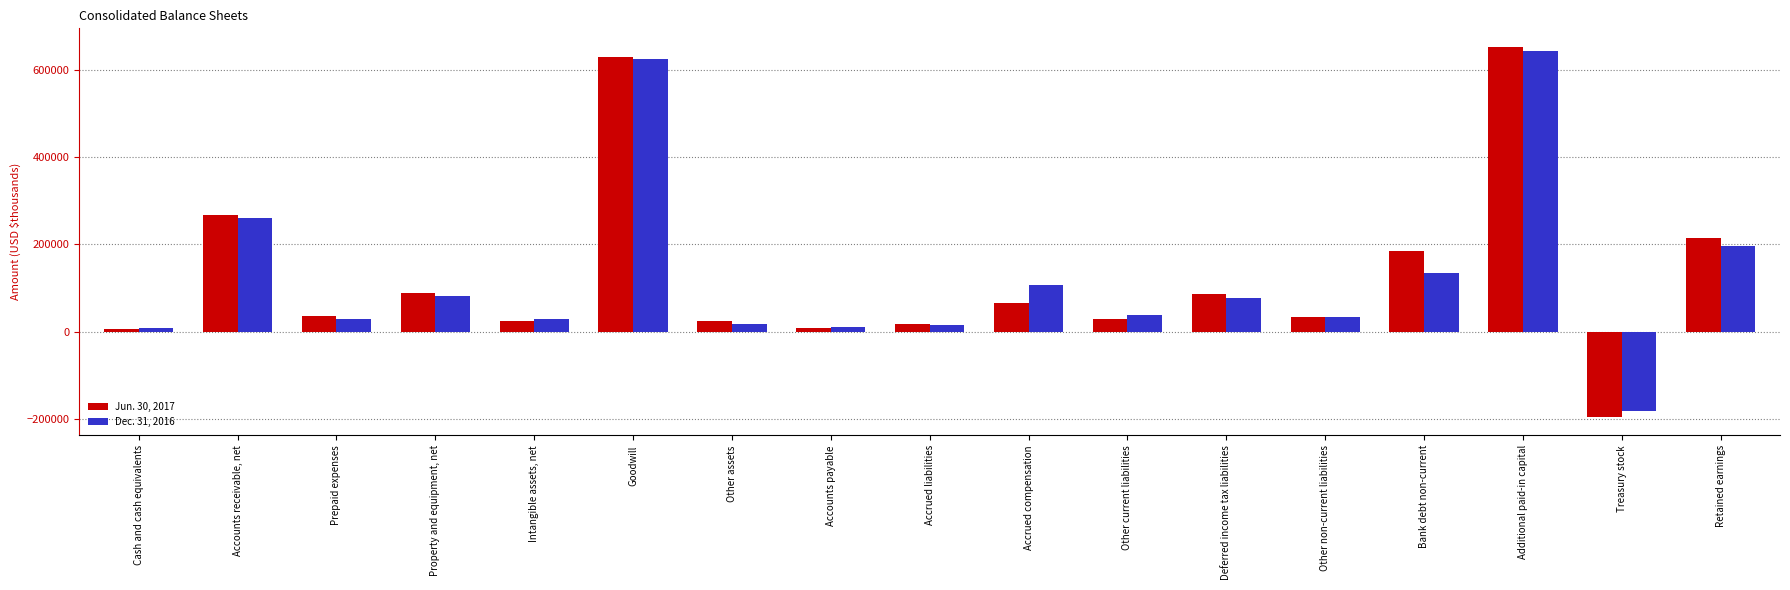

What is the total value across all series at Intangible assets, net?

52997